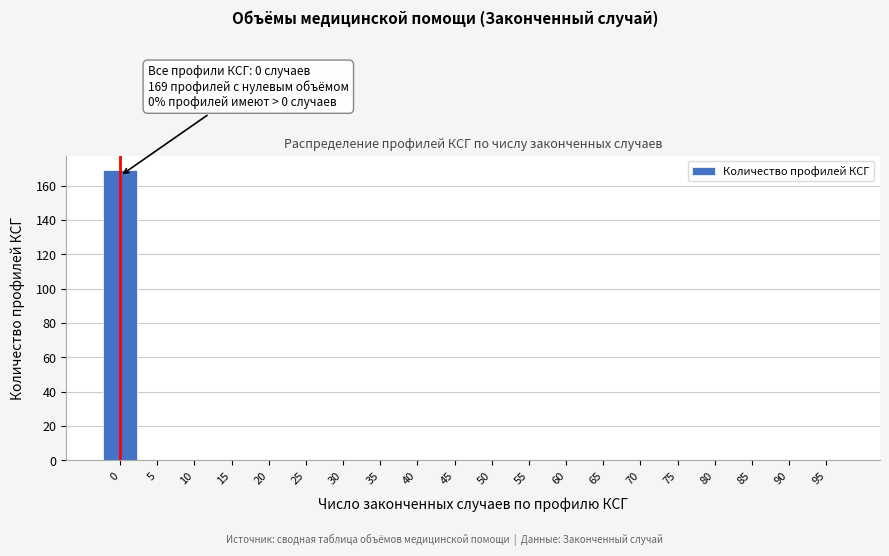

Reading right to left, what are all the values shown in this chart?

95=0	90=0	85=0	80=0	75=0	70=0	65=0	60=0	55=0	50=0	45=0	40=0	35=0	30=0	25=0	20=0	15=0	10=0	5=0	0=169